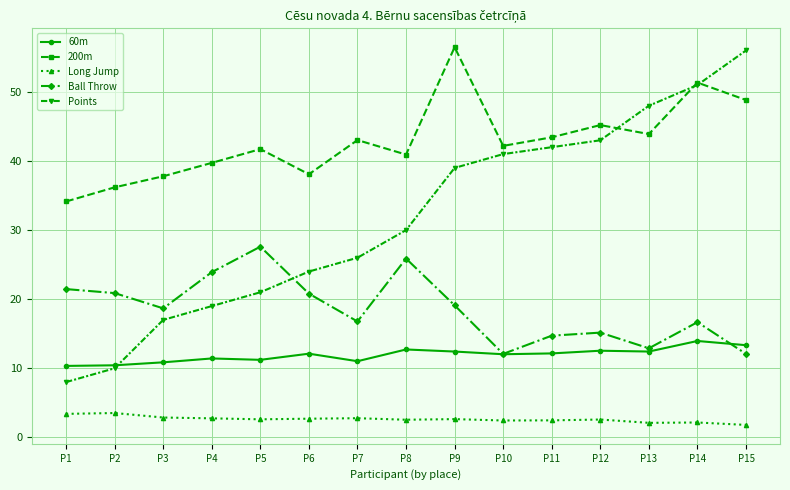

Read the Ball Throw value at P15.

12.1